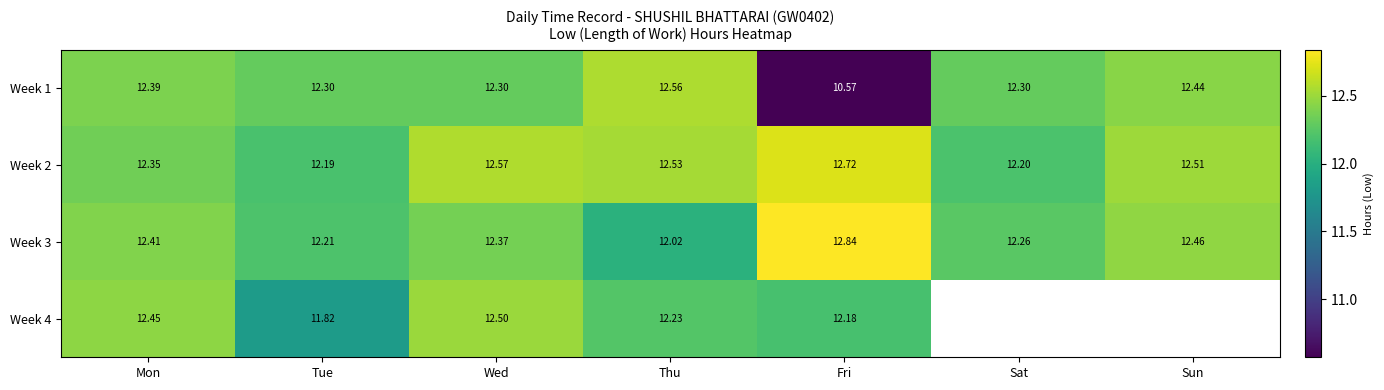

List the labels in order of Week 3 value, smallest first.

Thu, Tue, Sat, Wed, Mon, Sun, Fri